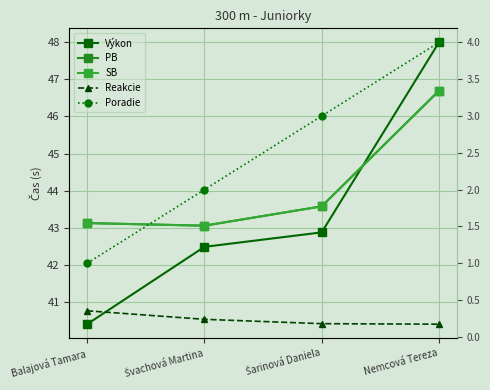

Rank the series at Balajová Tamara from lowest to highest value.

Reakcie, Poradie, Výkon, PB, SB